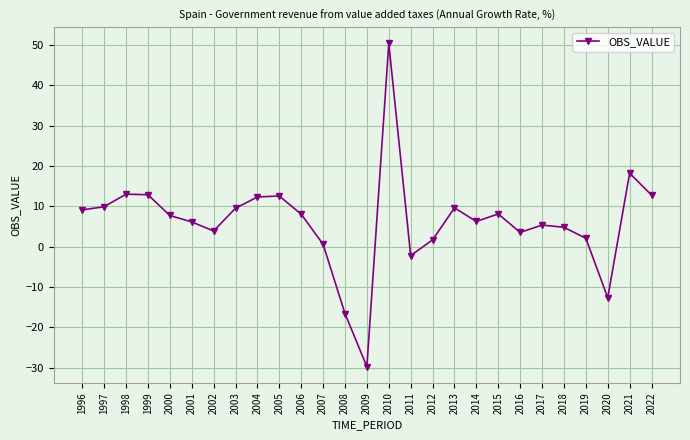

Between 1996 and 2011, which is larger?

1996